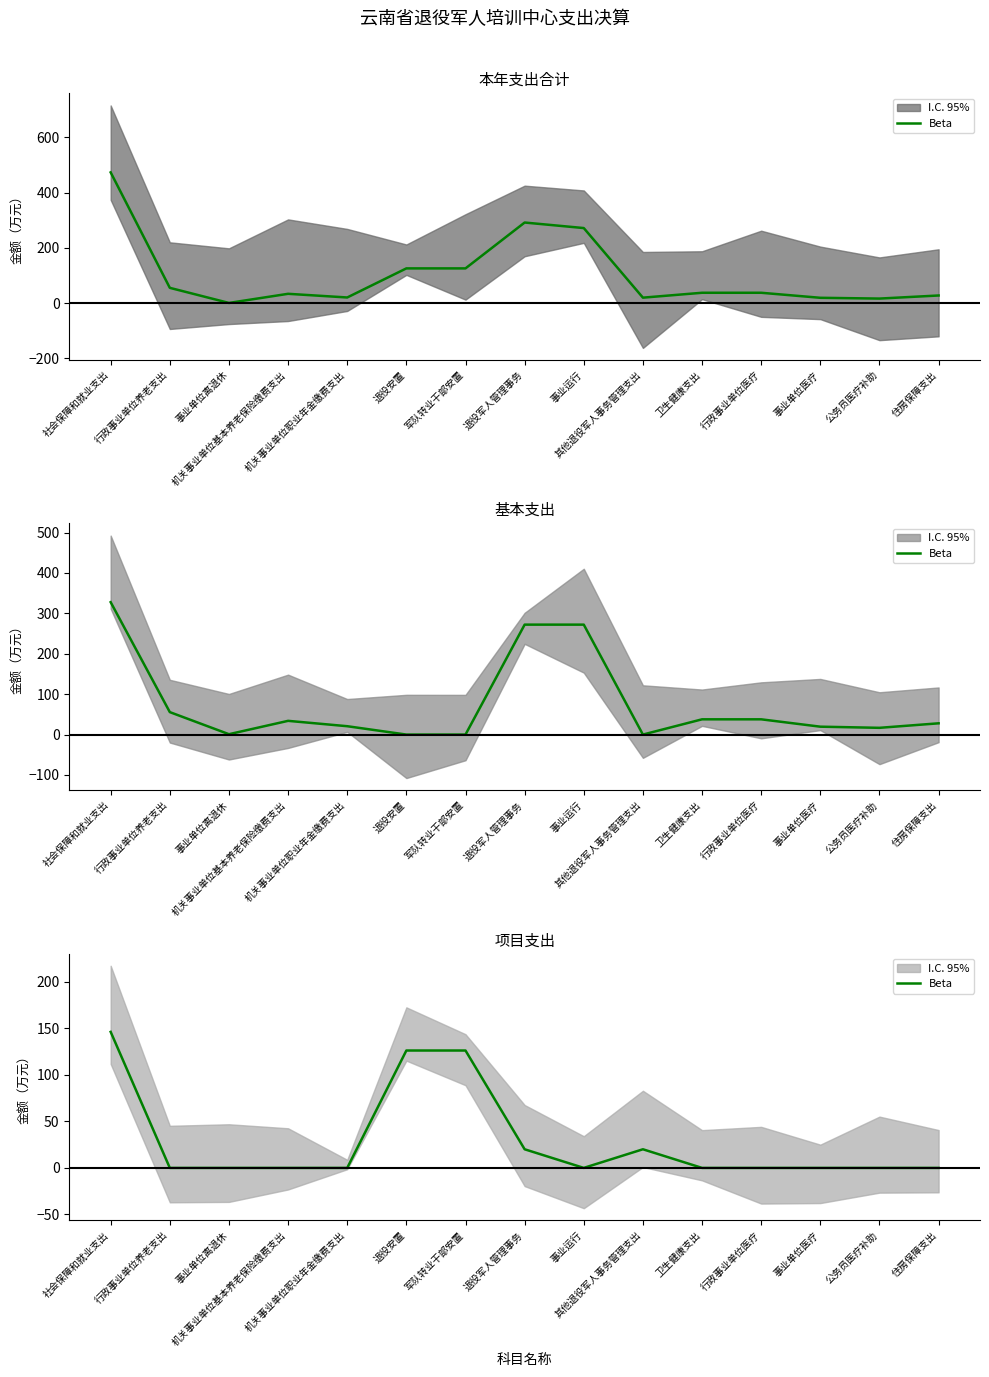

The value at 公务员医疗补助 is 0.0. True or false?

True